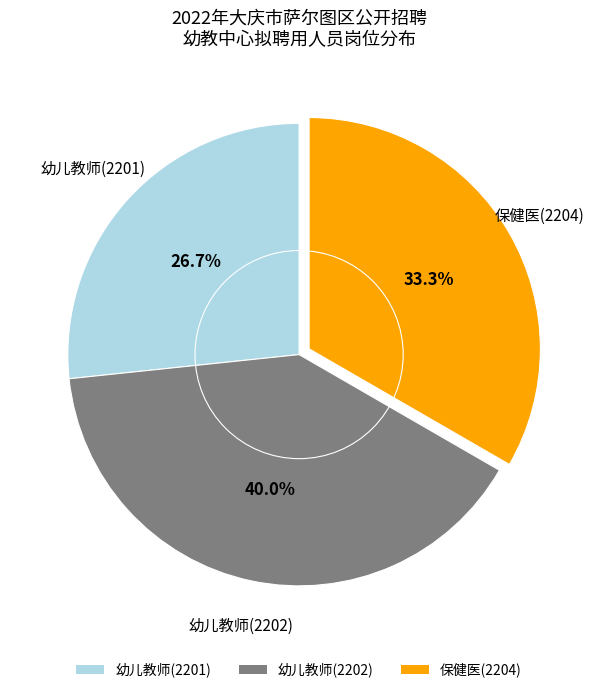

To the nearest percent, what is the average slice percentage?

33%